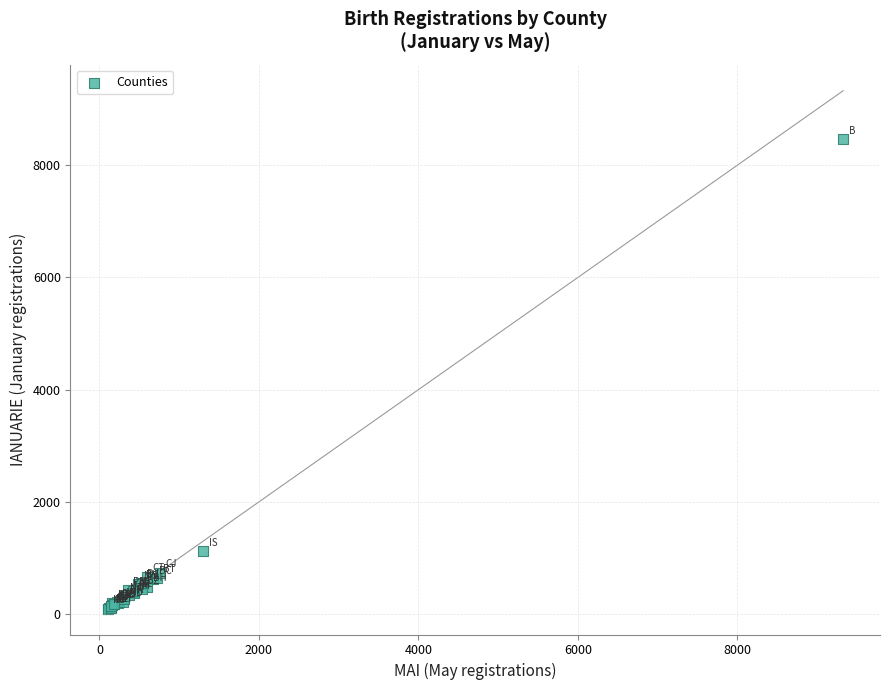

What Y value in the scatter plot is closest to 4278?

1122